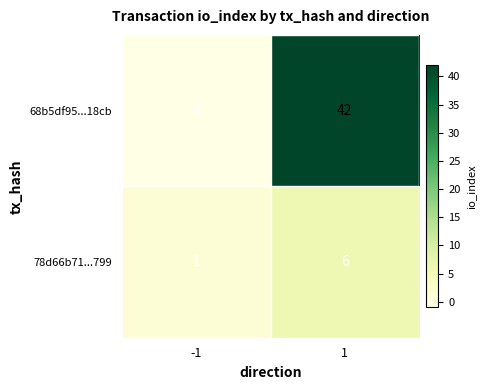

What is the difference between the highest and lowest values at 1?

36